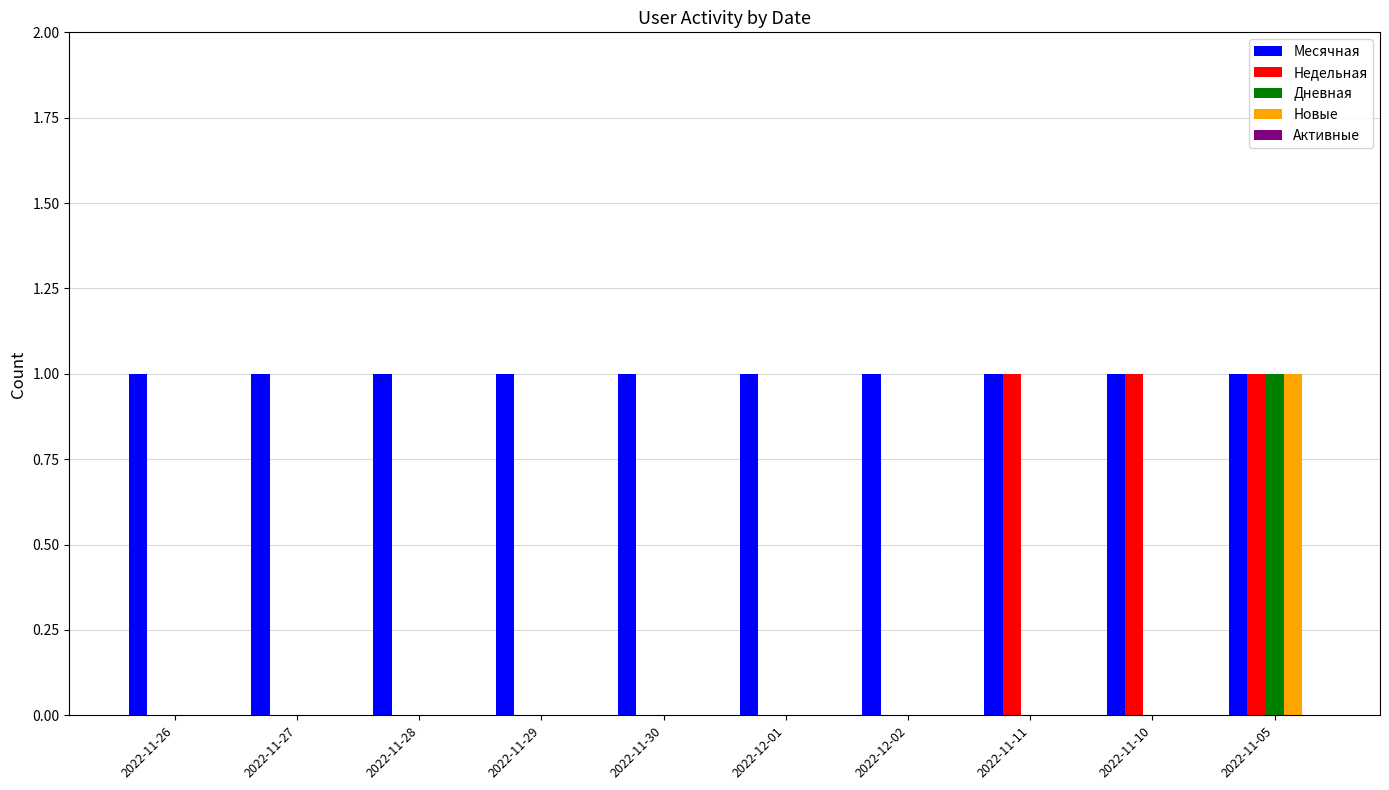

At which category is the sum across all series the highest?

2022-11-05